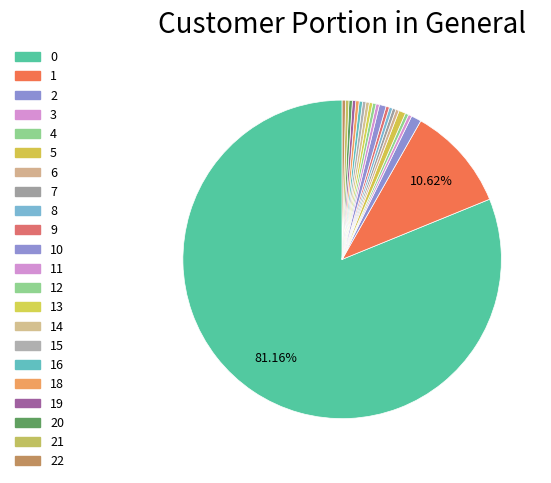

Between 11 and 3, which is larger?

11